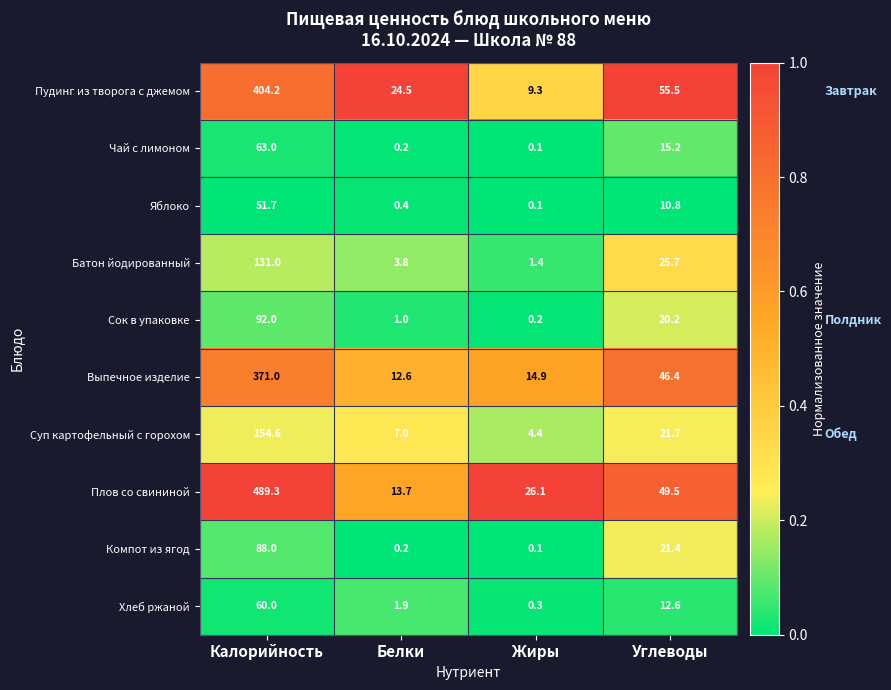

Which series has the widest spread of values?

Плов со свининой